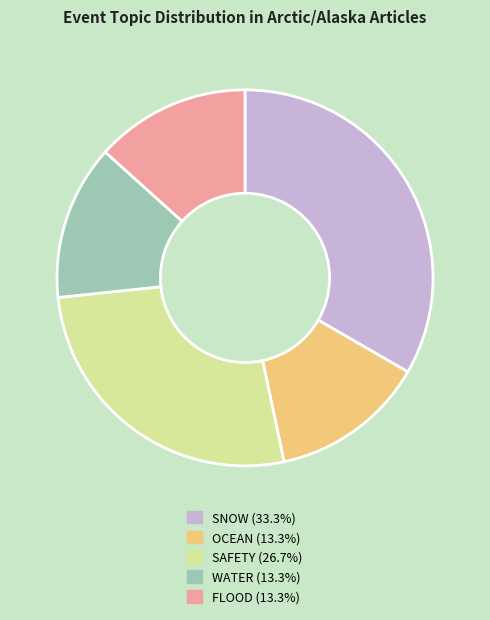

Do WATER (13.3%) and SNOW (33.3%) together represent more than half of the pie?

No